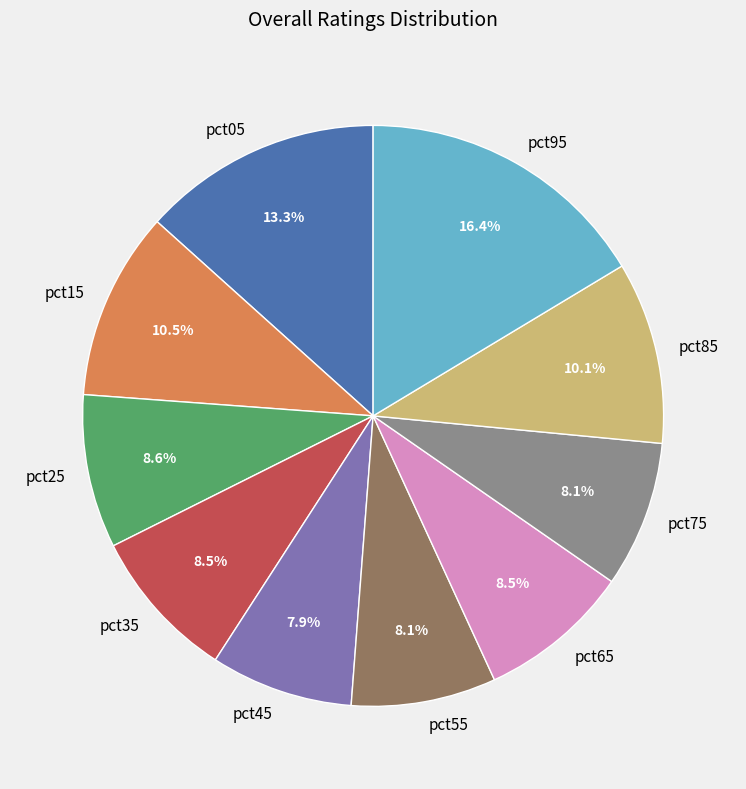

To the nearest percent, what portion does pct05 represent?

13%